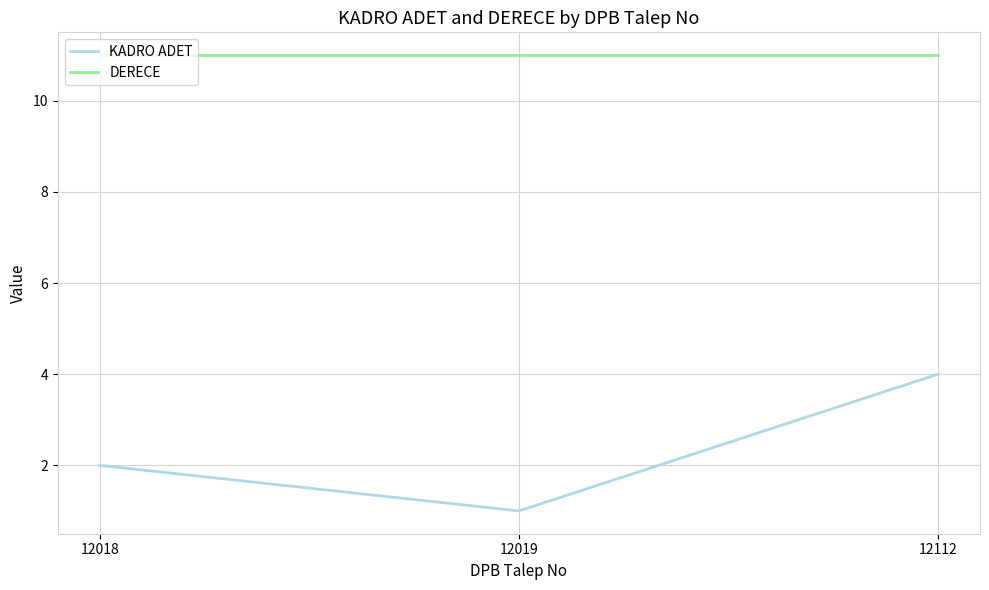

Rank the series by their maximum value, from lowest to highest.

KADRO ADET, DERECE